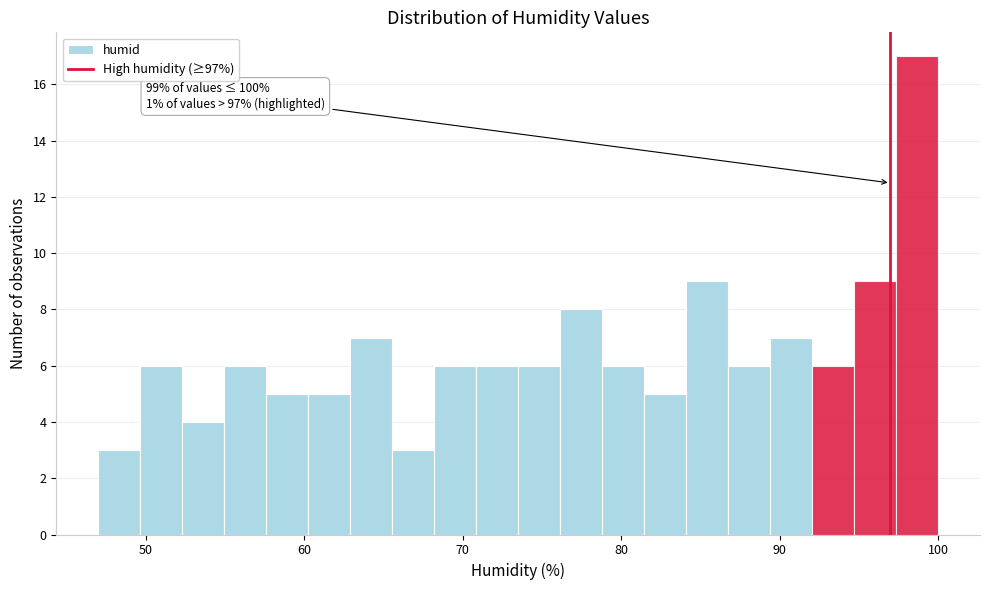

Read against the x-axis, roughly where is the centre of the tallest bar?

99